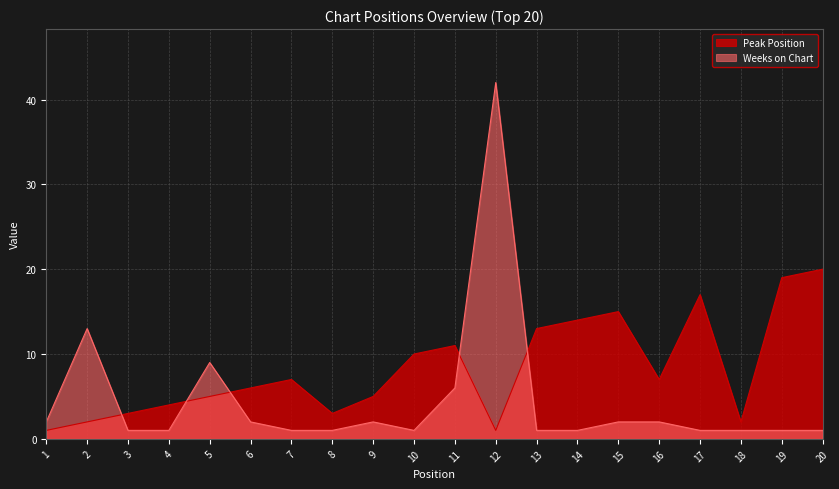

Which series changed the most between 15 and 20?

Peak Position